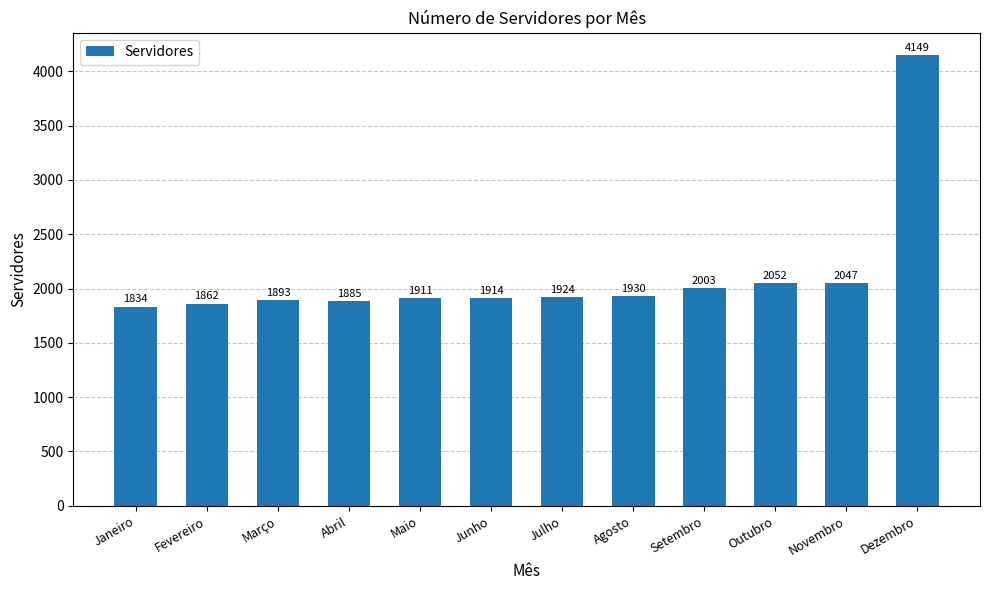

How many bars are there in total?

12